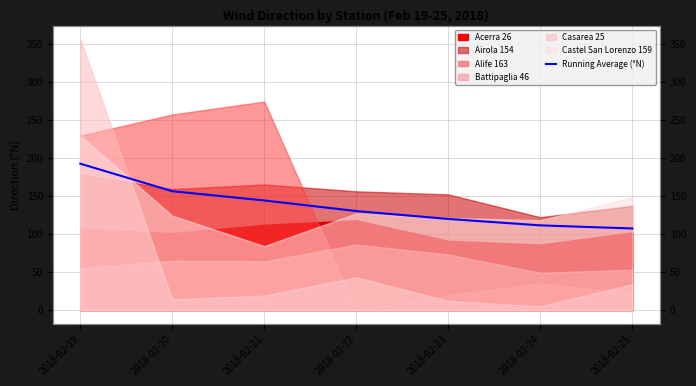

List the labels in order of value, largest first.

2018-02-19, 2018-02-20, 2018-02-21, 2018-02-22, 2018-02-23, 2018-02-24, 2018-02-25